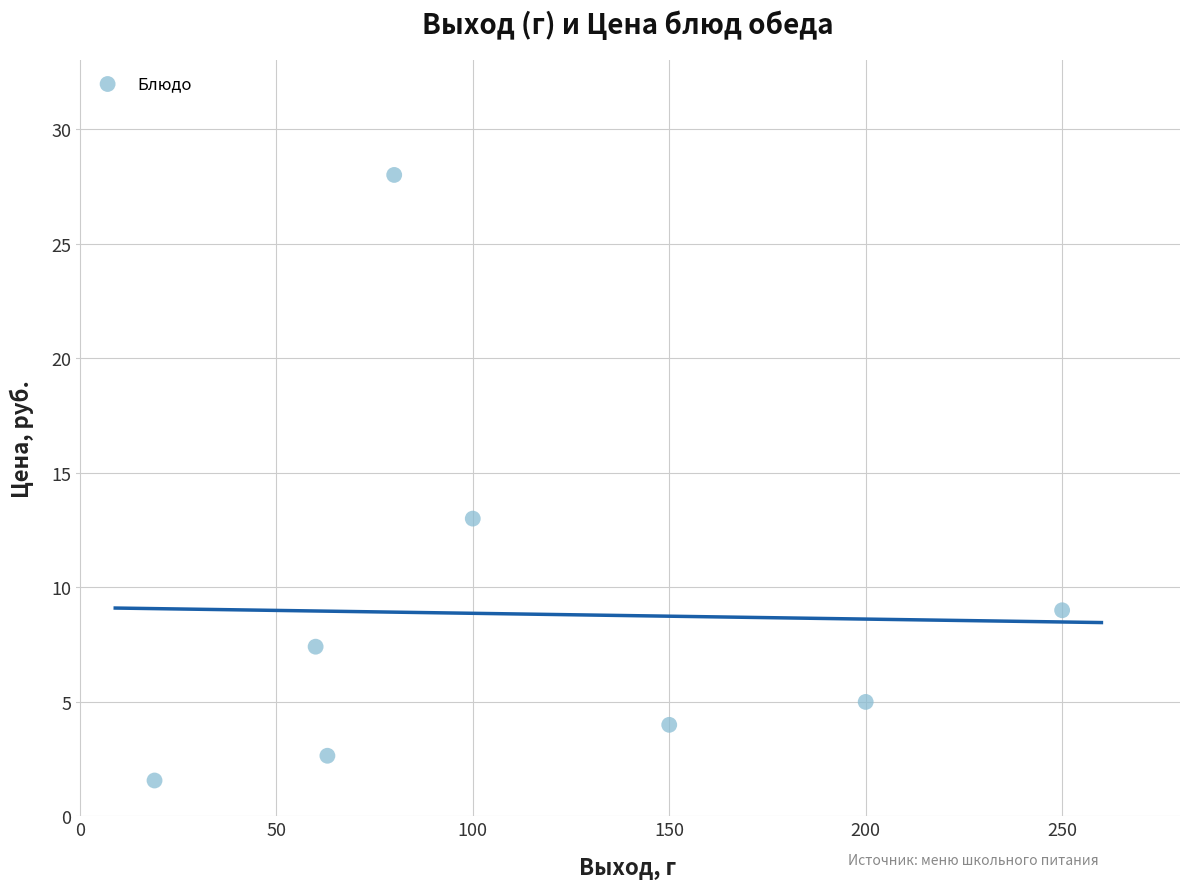

What Y value in the scatter plot is closest to 14?

13.0